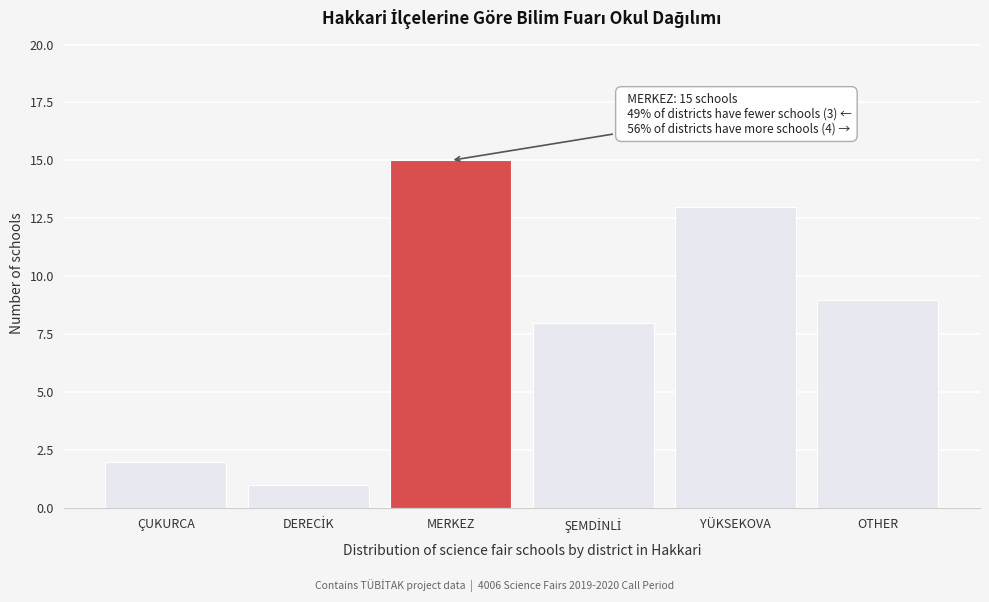

Reading left to right, list all the values displayed in this chart.

2	1	15	8	13	9